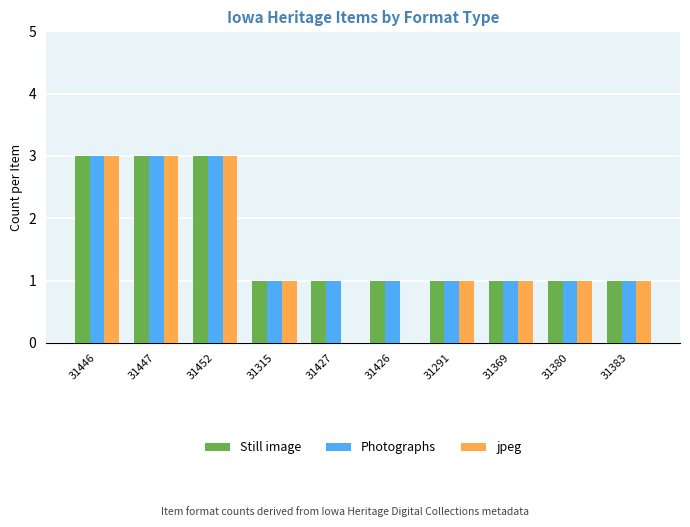

What are all the series names shown in the legend?

Still image, Photographs, jpeg